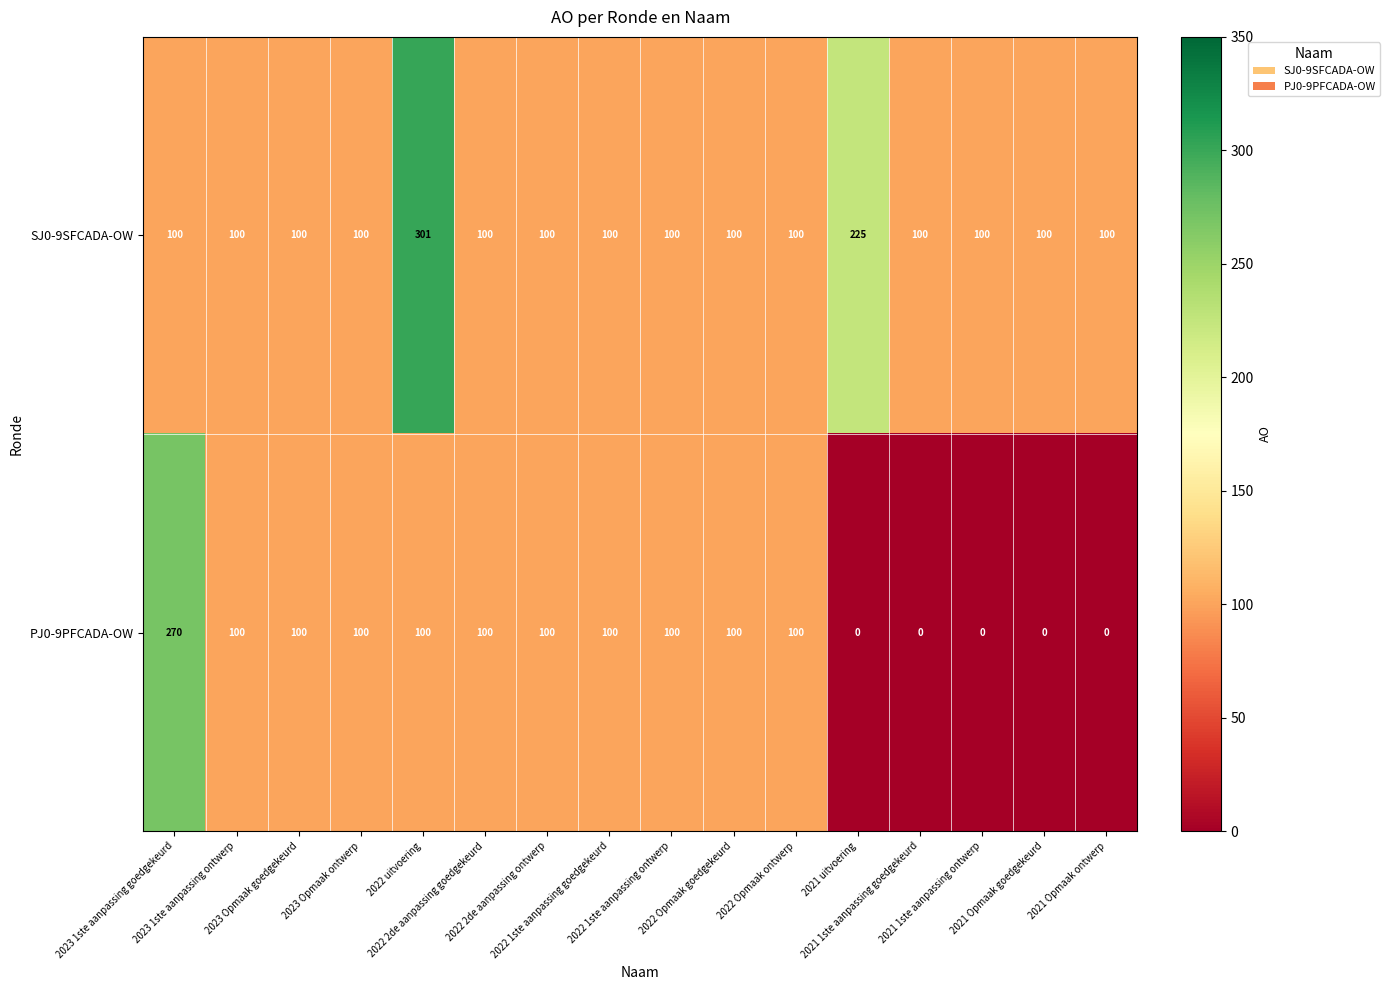

What is the average value of the PJ0-9PFCADA-OW series?

79